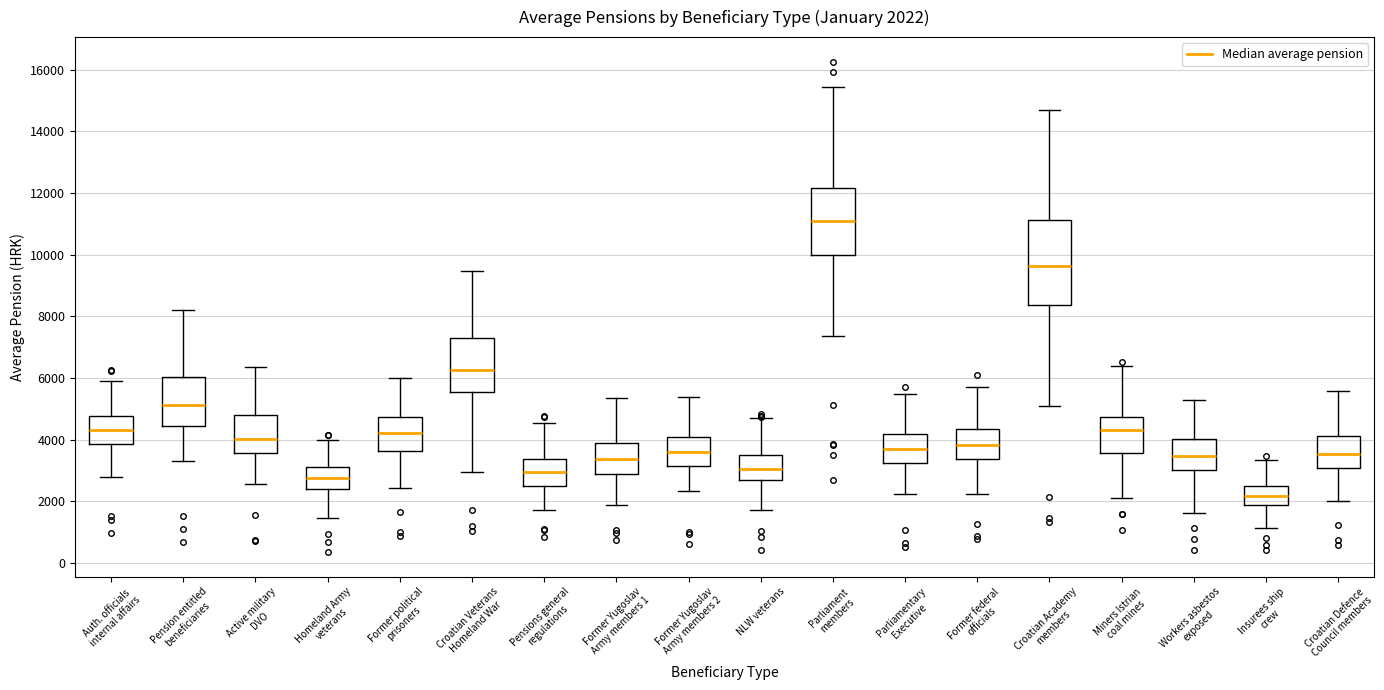

Which box's median line is the lowest?

Insurees ship crew